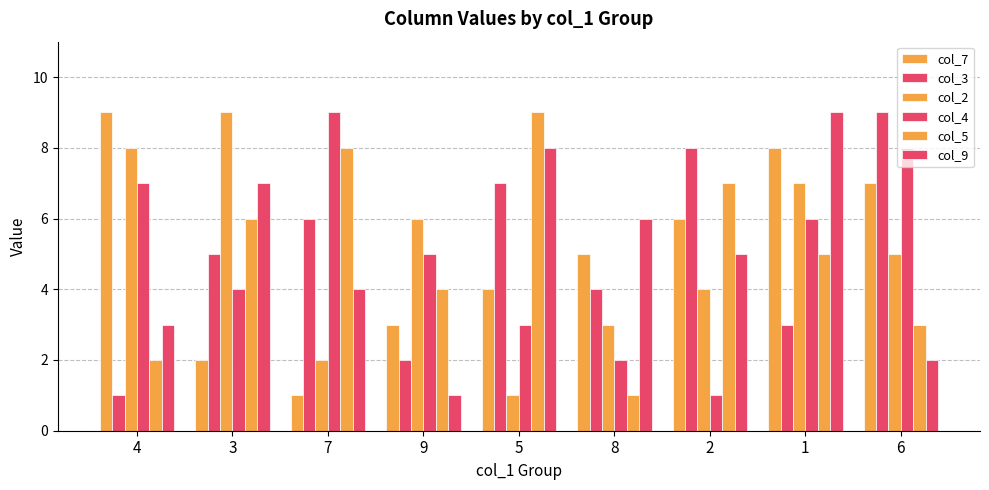

How many bars are there in total?

54